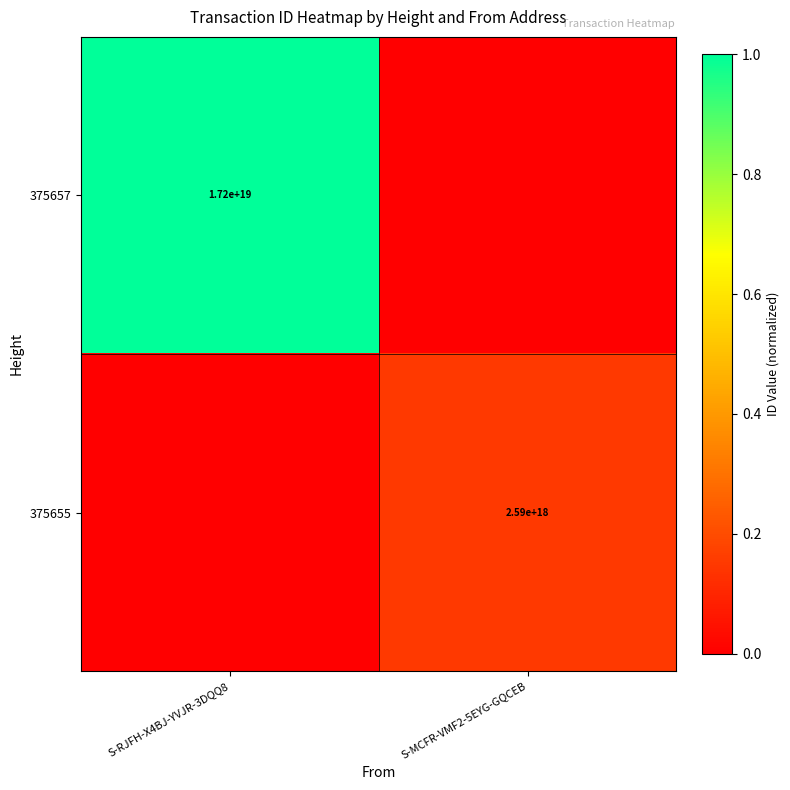

The value of 375657 at S-RJFH-X4BJ-YVJR-3DQQ8 is 23627175392582983680. True or false?

False